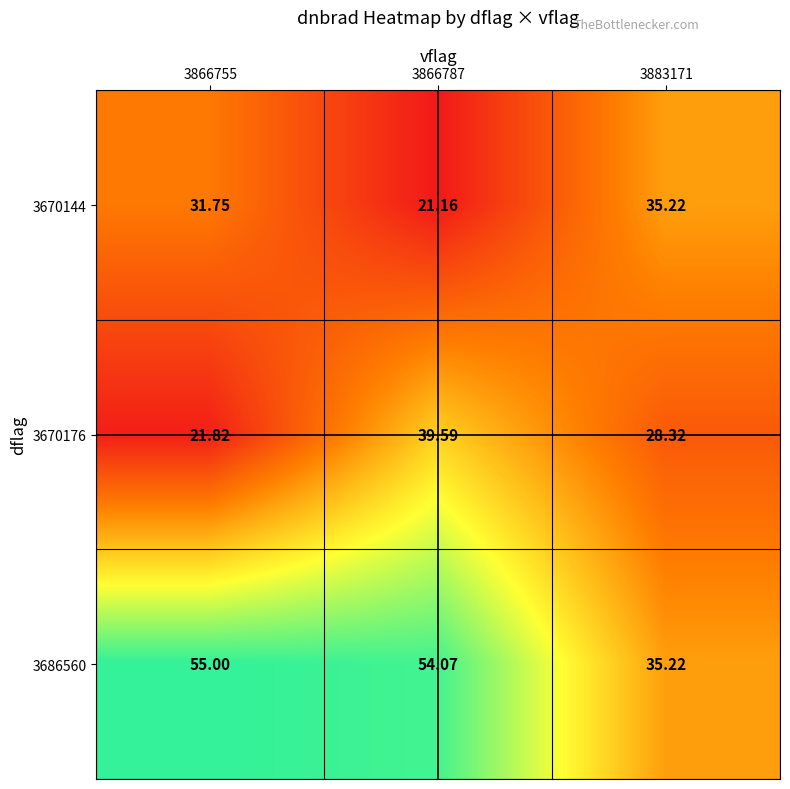

How many distinct data groups are displayed?

3